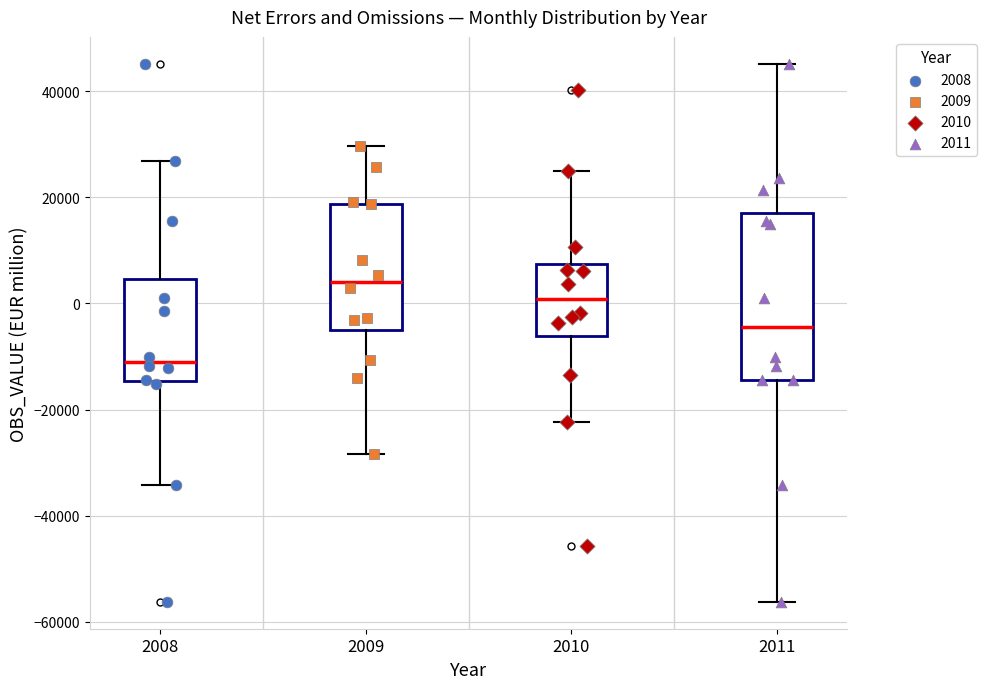

Which box has the lowest median line?

2008